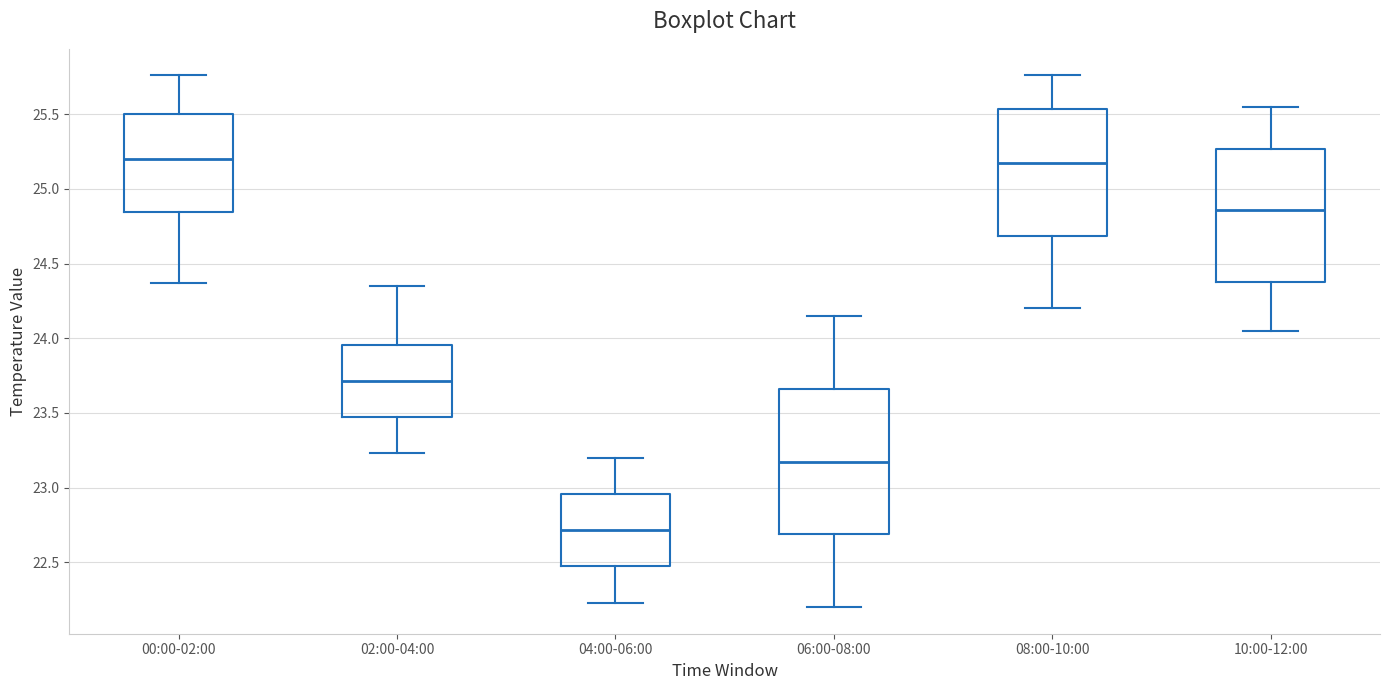

Reading left to right, read every box against the y-axis: the position of its median line, the range the box covers, and the ends of its whiskers. The values are not printed on the chart, so give them approximately, as read against the axis.

00:00-02:00: median 25.20, box 24.85 to 25.50, whiskers 24.35 to 25.75
02:00-04:00: median 23.70, box 23.45 to 23.95, whiskers 23.25 to 24.35
04:00-06:00: median 22.70, box 22.45 to 22.95, whiskers 22.25 to 23.20
06:00-08:00: median 23.20, box 22.70 to 23.65, whiskers 22.20 to 24.15
08:00-10:00: median 25.20, box 24.70 to 25.55, whiskers 24.20 to 25.75
10:00-12:00: median 24.85, box 24.40 to 25.25, whiskers 24.05 to 25.55